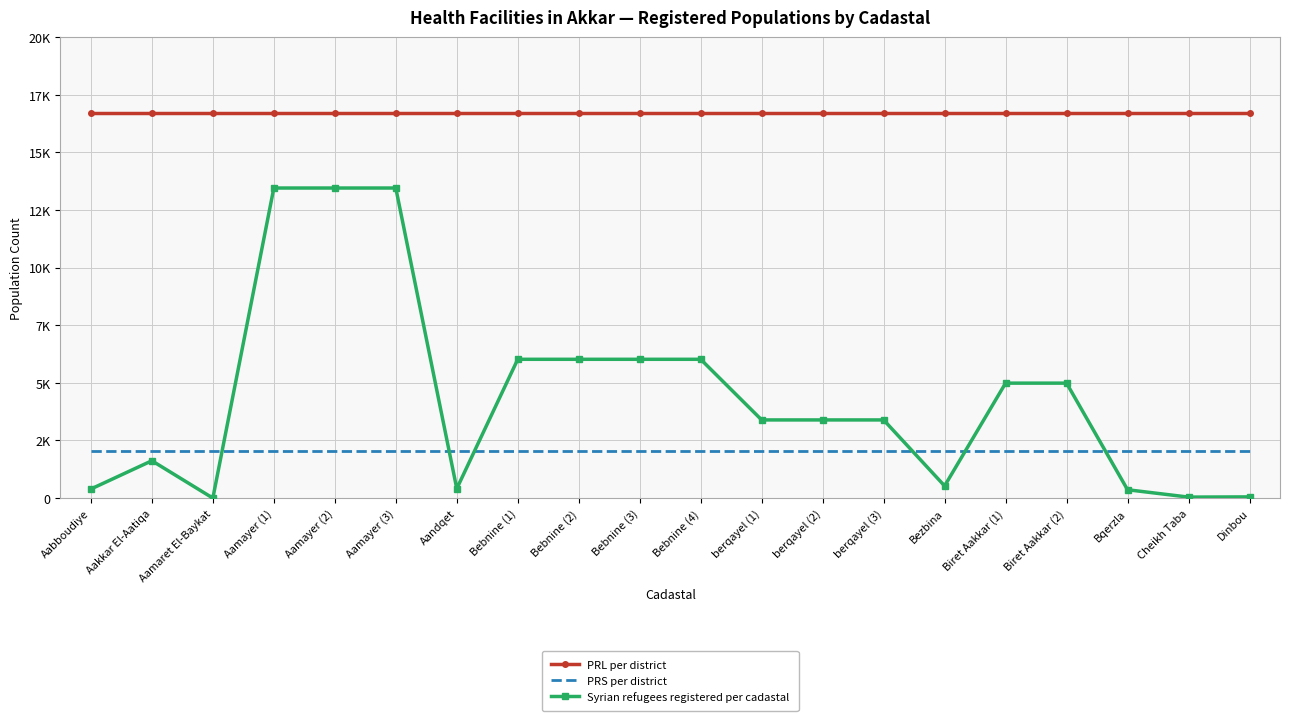

True or false: PRL per district has a value of 28216 at berqayel (1).

False